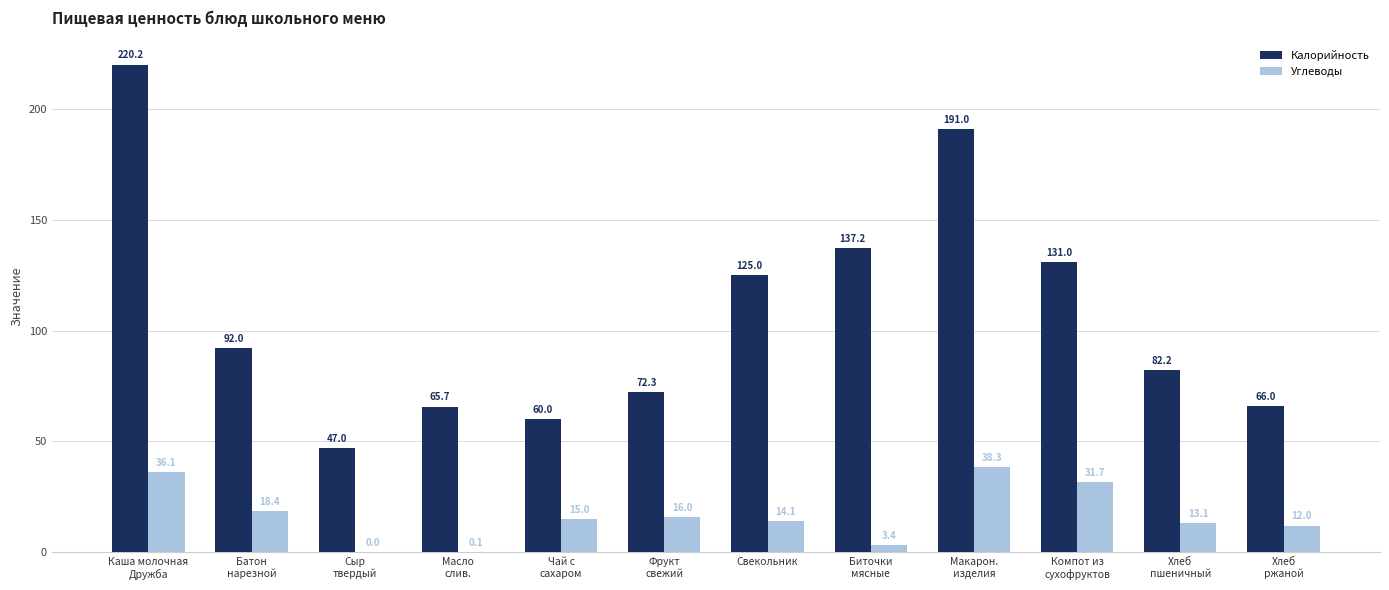

What is the greatest value displayed?

220.2